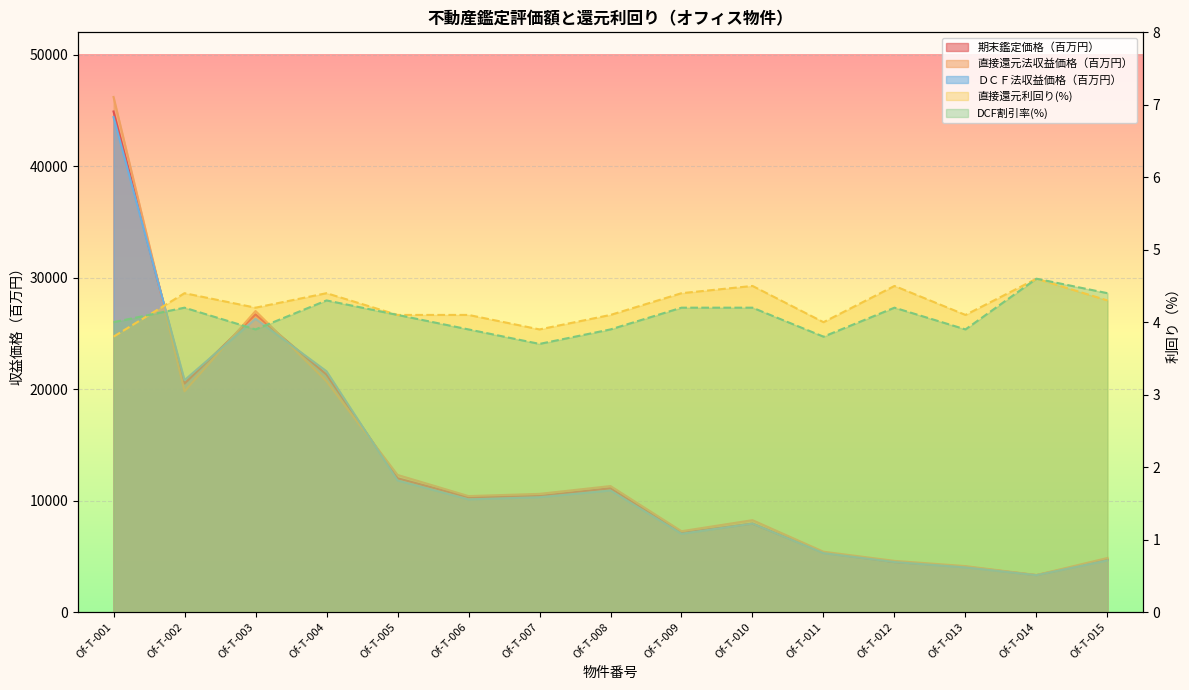

How many values in the 直接還元利回り(%) series are below 4?

2